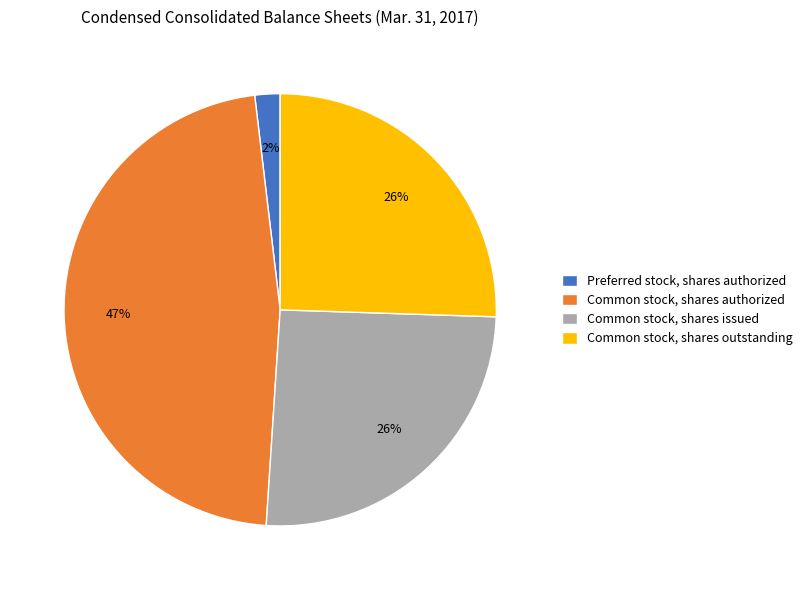

Do Preferred stock, shares authorized and Common stock, shares outstanding together represent more than half of the pie?

No